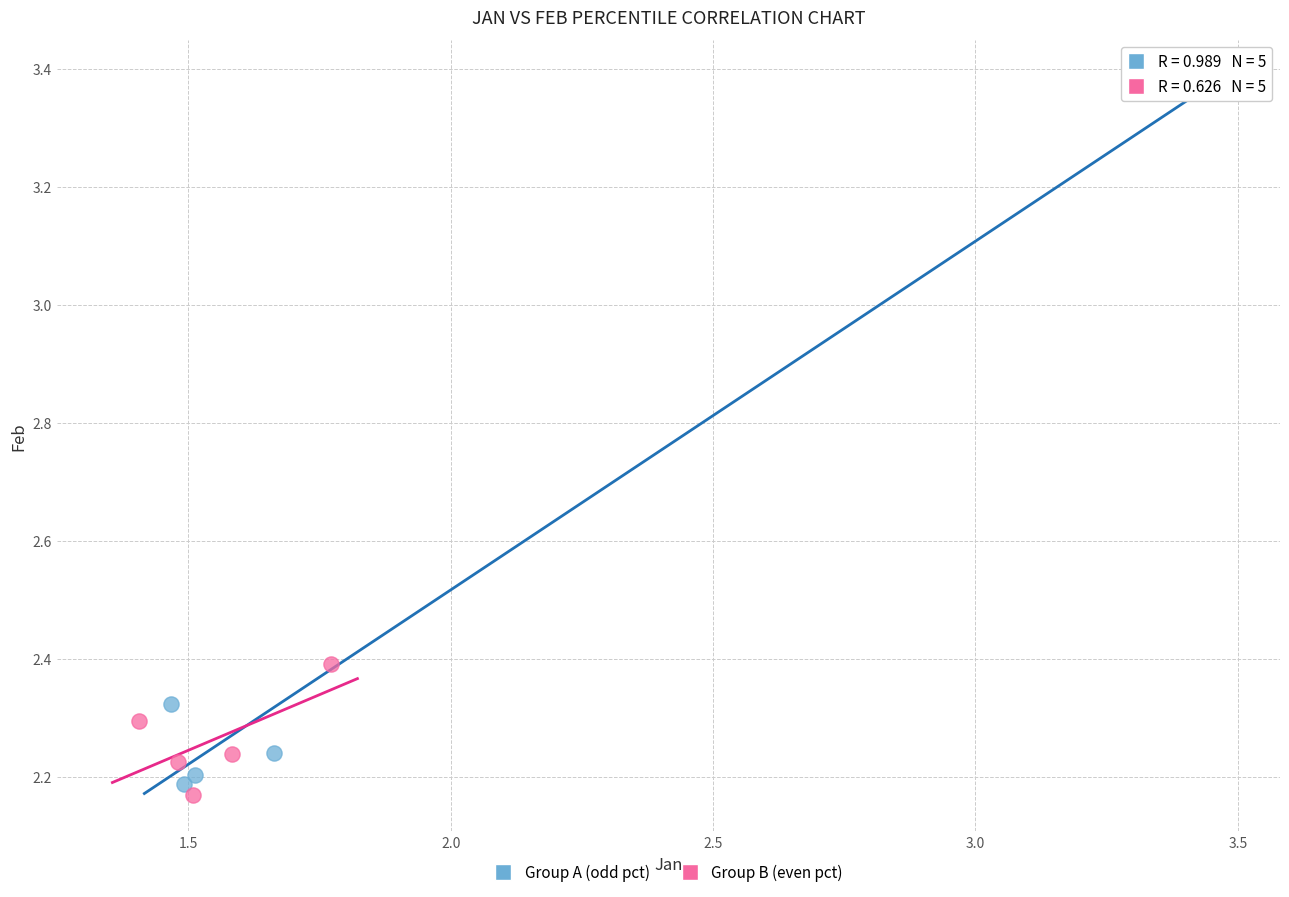

What are all the series names shown in the legend?

Group A (odd pct), Group B (even pct)